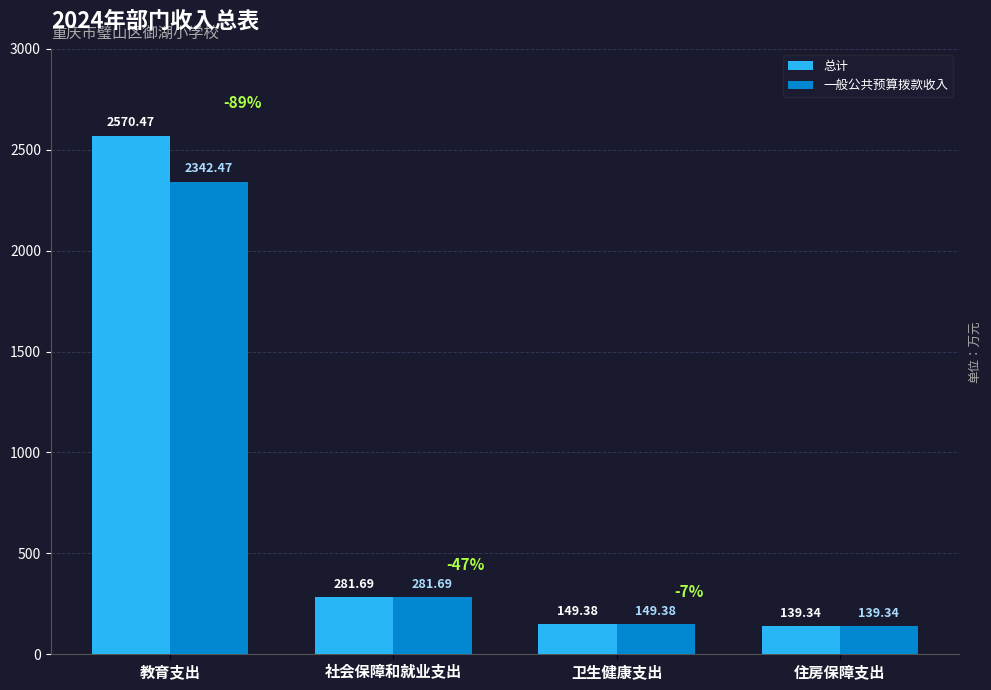

Is the value of 总计 at 住房保障支出 greater than the value of 一般公共预算拨款收入 at 社会保障和就业支出?

No